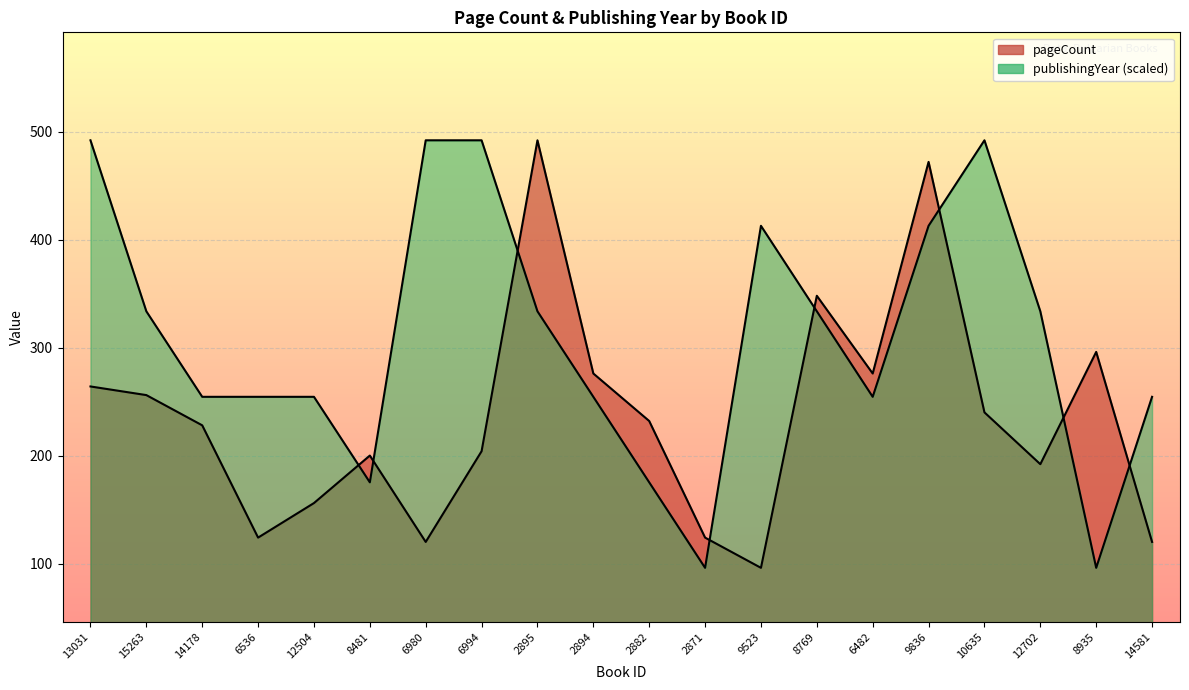

Is it true that publishingYear equals 484.9 at 15263?

False